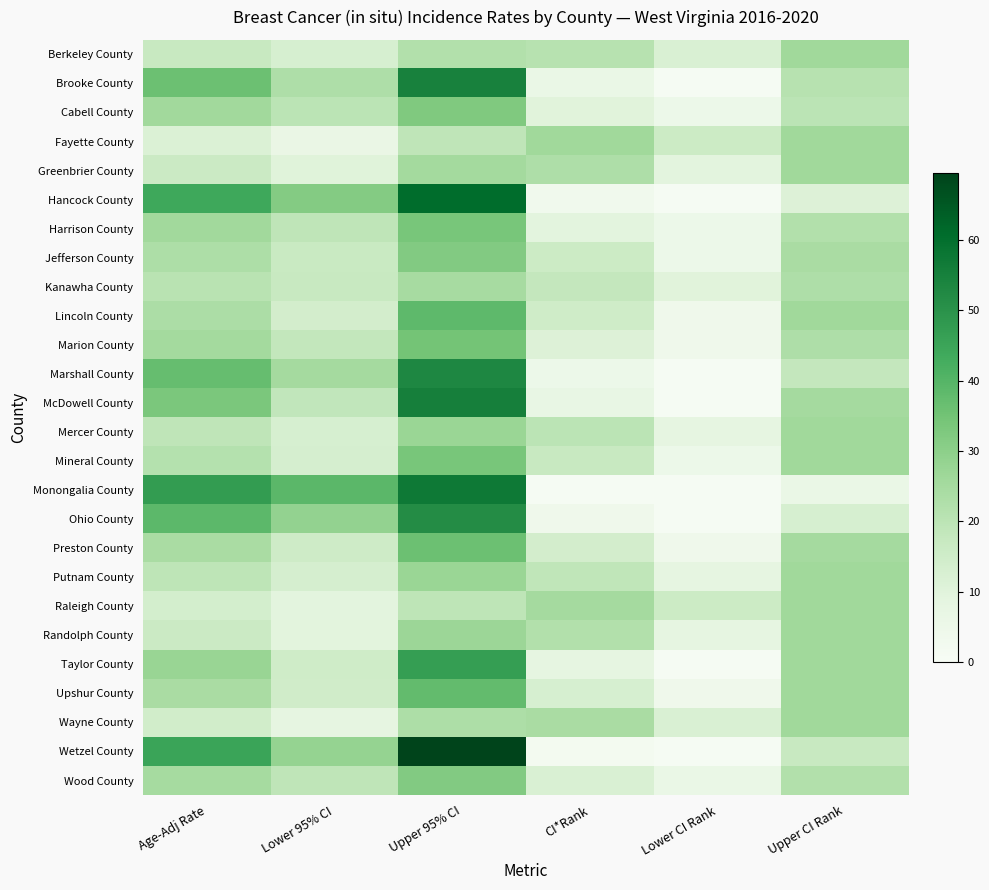

Which has a higher value, Upper CI Rank or Upper 95% CI?

Upper CI Rank